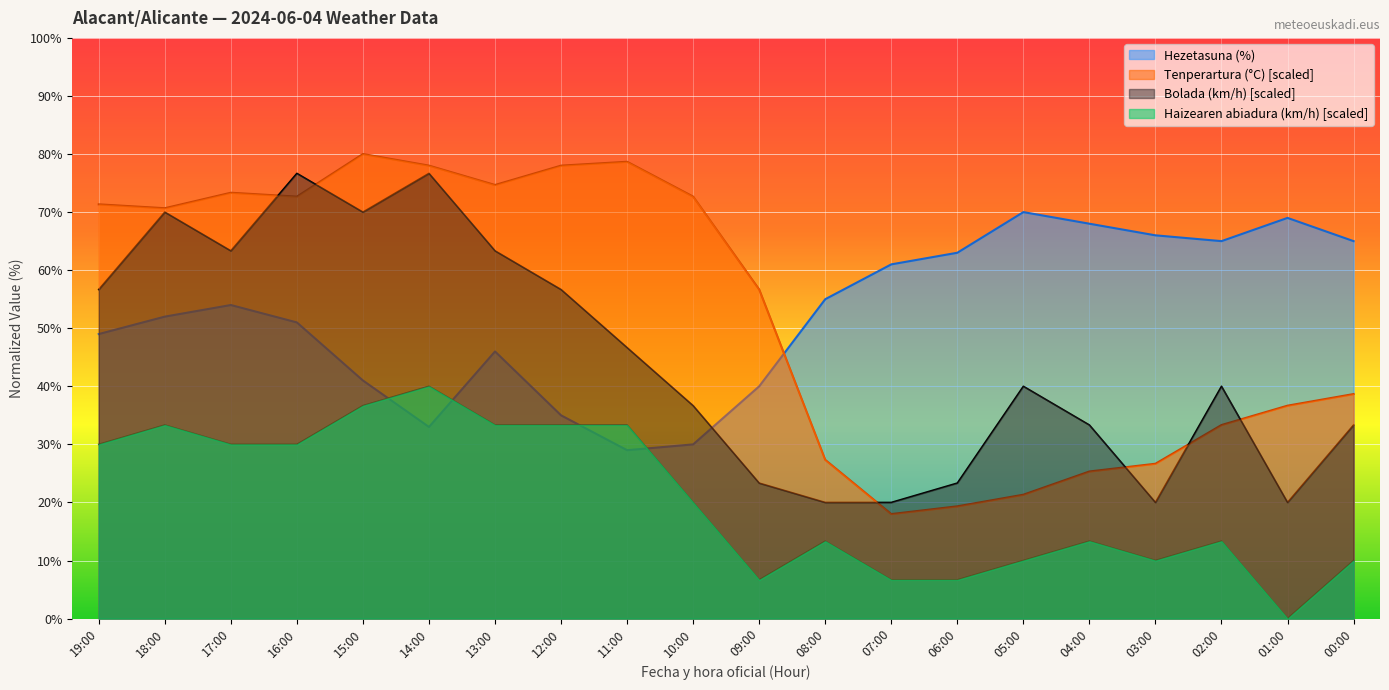

What is the difference between the maximum and second lowest values in the Haizearen abiadura (km/h) series?

33.3